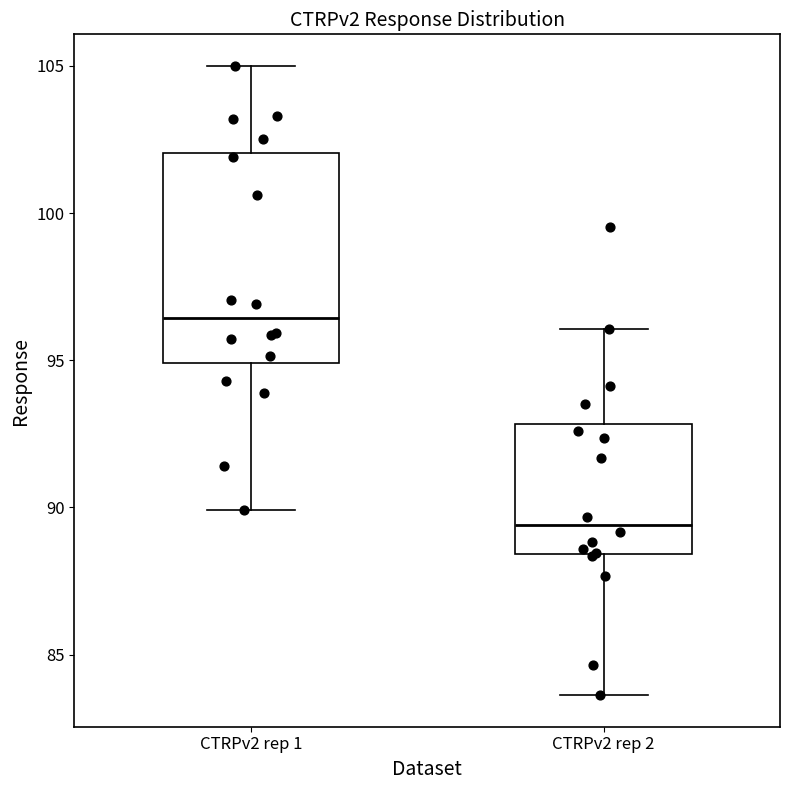

Reading left to right, read every box against the y-axis: the position of its median line, the range the box covers, and the ends of its whiskers. The values are not printed on the chart, so give them approximately, as read against the axis.

CTRPv2 rep 1: median 96.5, box 95.0 to 102.0, whiskers 90.0 to 105.0
CTRPv2 rep 2: median 89.5, box 88.5 to 93.0, whiskers 83.5 to 96.0